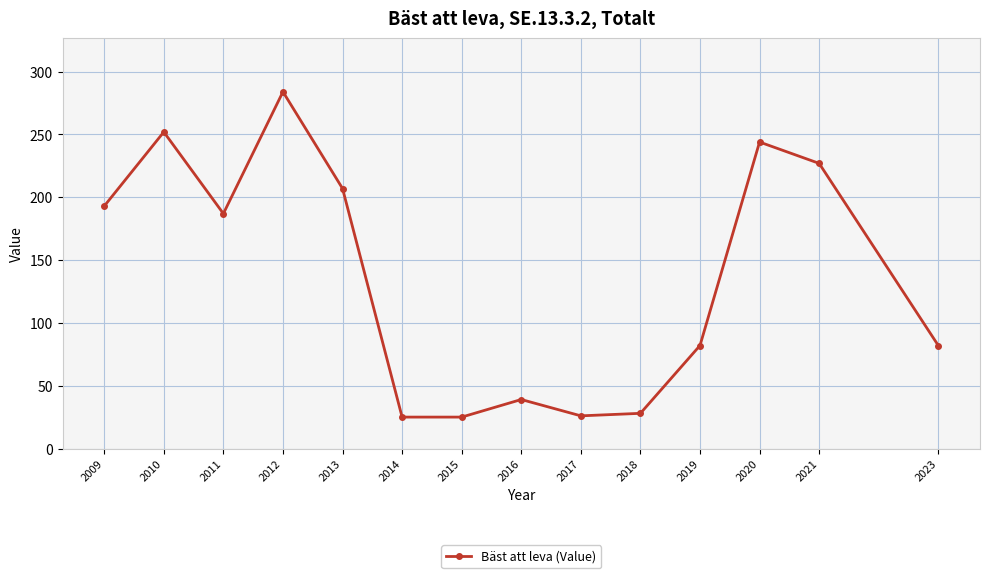

What is the smallest value displayed?

25